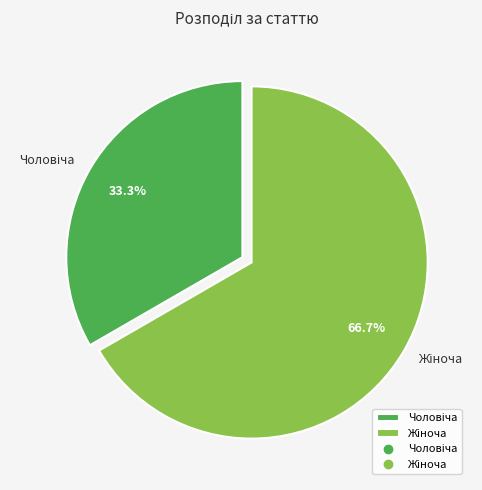

Is there a majority slice in this chart?

Yes